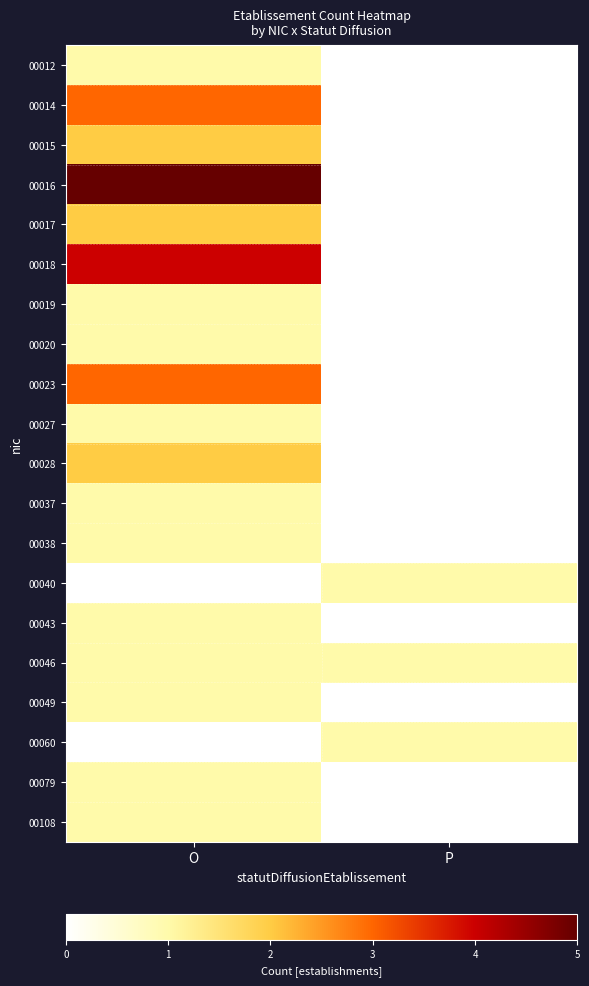

Reading right to left, transcribe all the data shown in this chart.

00012: P=0	O=1
00014: P=0	O=3
00015: P=0	O=2
00016: P=0	O=5
00017: P=0	O=2
00018: P=0	O=4
00019: P=0	O=1
00020: P=0	O=1
00023: P=0	O=3
00027: P=0	O=1
00028: P=0	O=2
00037: P=0	O=1
00038: P=0	O=1
00040: P=1	O=0
00043: P=0	O=1
00046: P=1	O=1
00049: P=0	O=1
00060: P=1	O=0
00079: P=0	O=1
00108: P=0	O=1